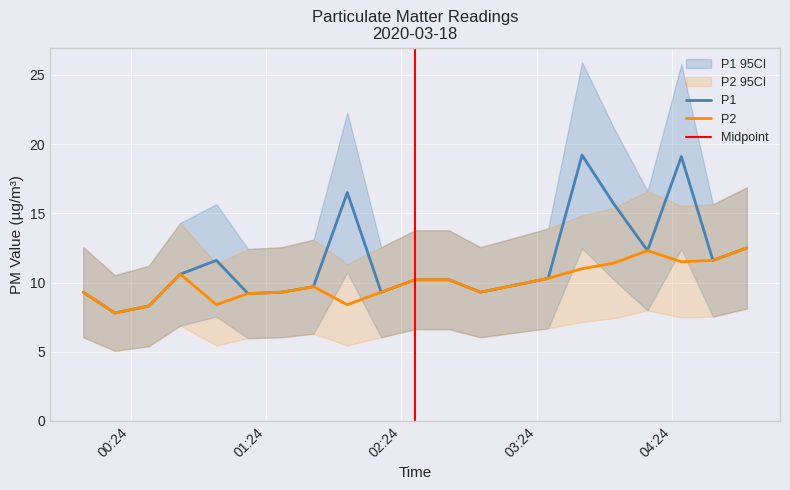

What is the lowest value of the P2 series?

7.8